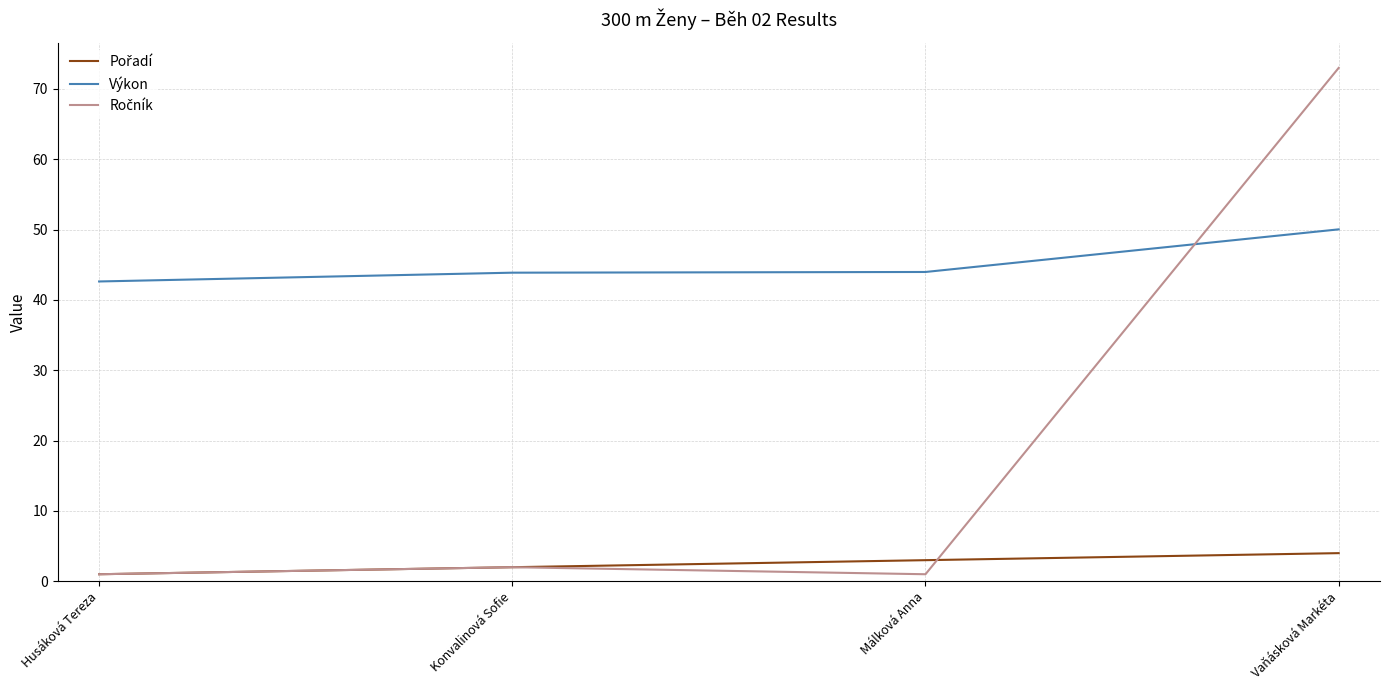

What is the difference between the highest and lowest values at Vaňásková Markéta?

69.0